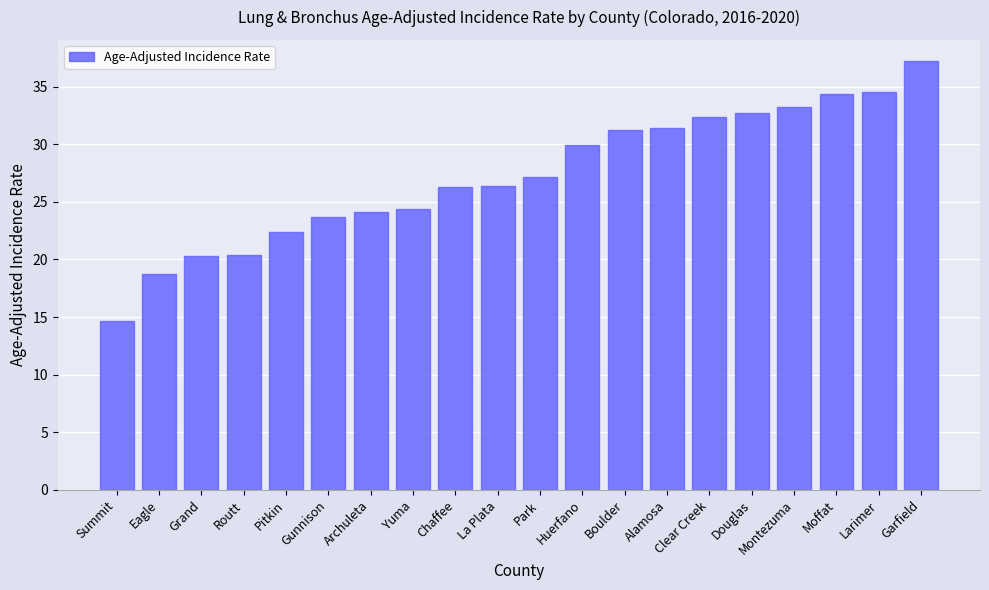

Are the bars grouped side by side (vs. stacked)?

No